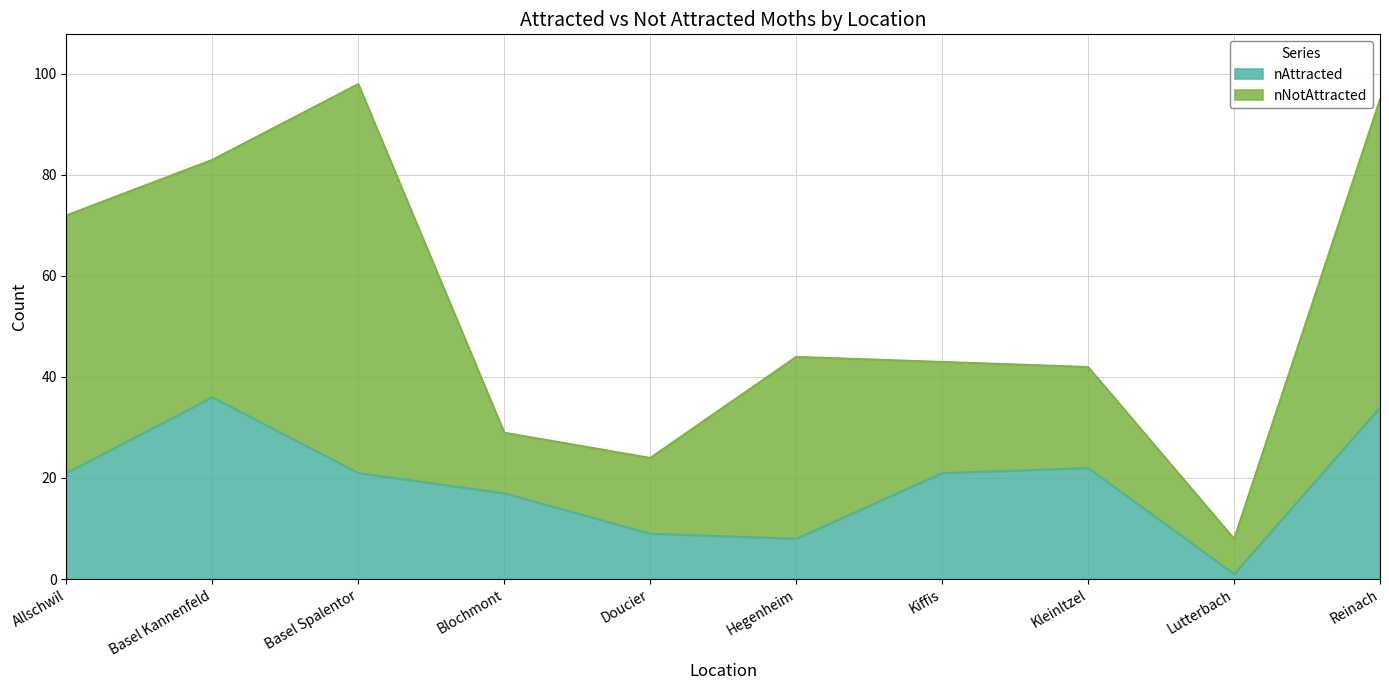

What is the change in value from Blochmont to Hegenheim?

-9